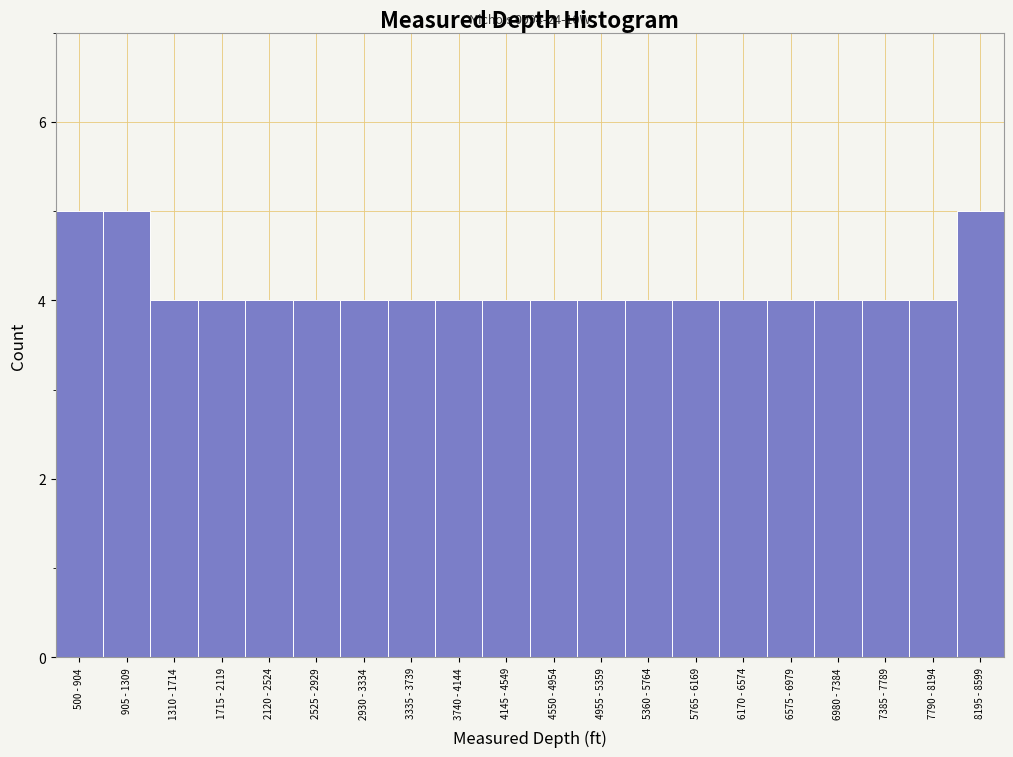

Reading left to right, list all the values displayed in this chart.

500 - 904=5	905 - 1309=5	1310 - 1714=4	1715 - 2119=4	2120 - 2524=4	2525 - 2929=4	2930 - 3334=4	3335 - 3739=4	3740 - 4144=4	4145 - 4549=4	4550 - 4954=4	4955 - 5359=4	5360 - 5764=4	5765 - 6169=4	6170 - 6574=4	6575 - 6979=4	6980 - 7384=4	7385 - 7789=4	7790 - 8194=4	8195 - 8599=5